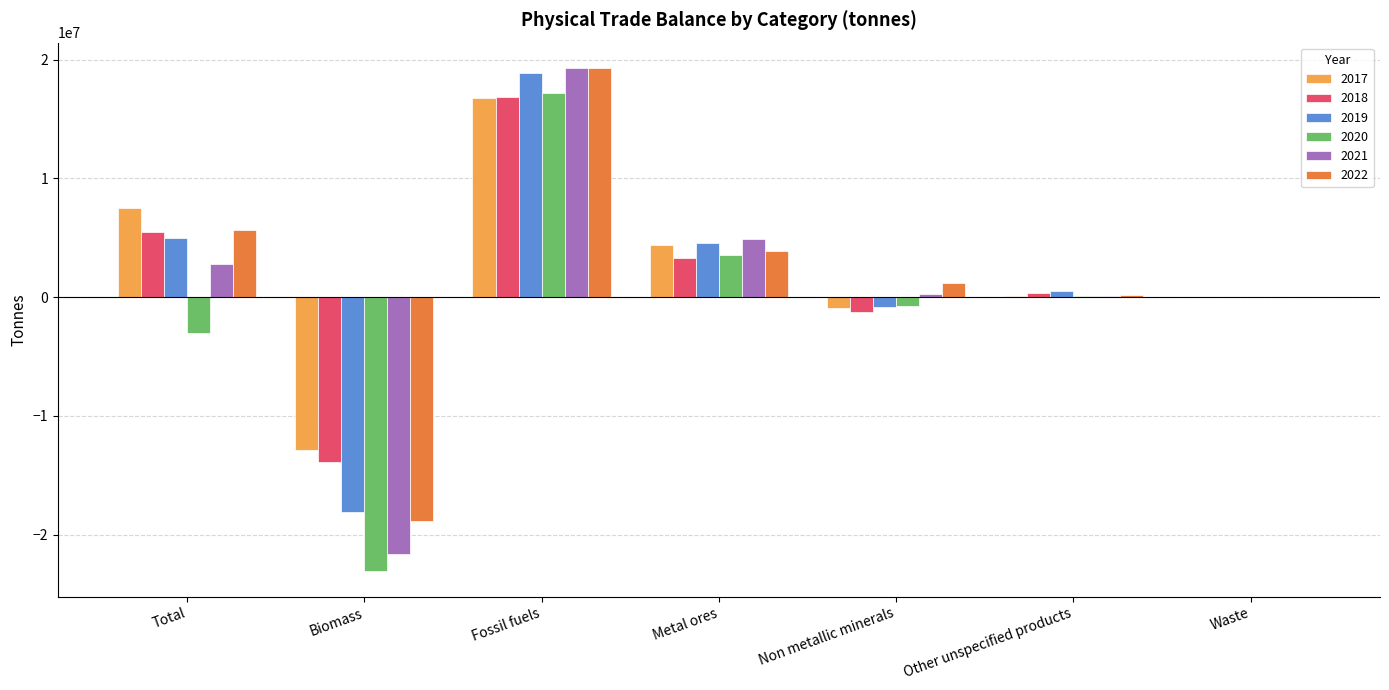

Count the number of data series in this chart.

6